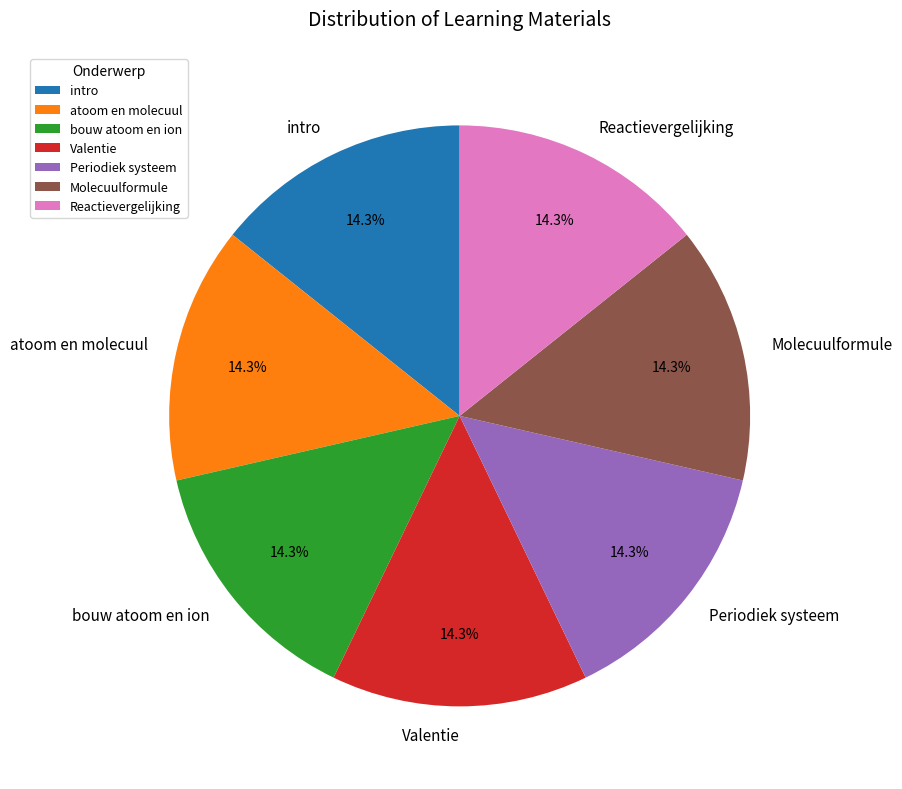

How much of the chart is everything except Periodiek systeem?

85.7%